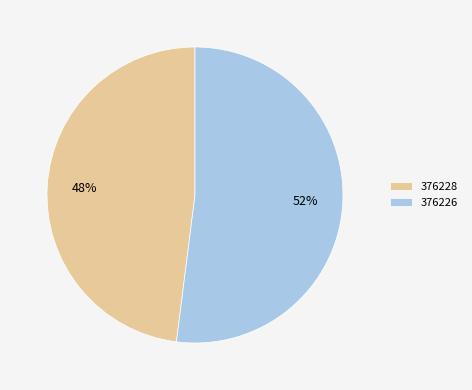

To the nearest percent, what portion does 376226 represent?

52%